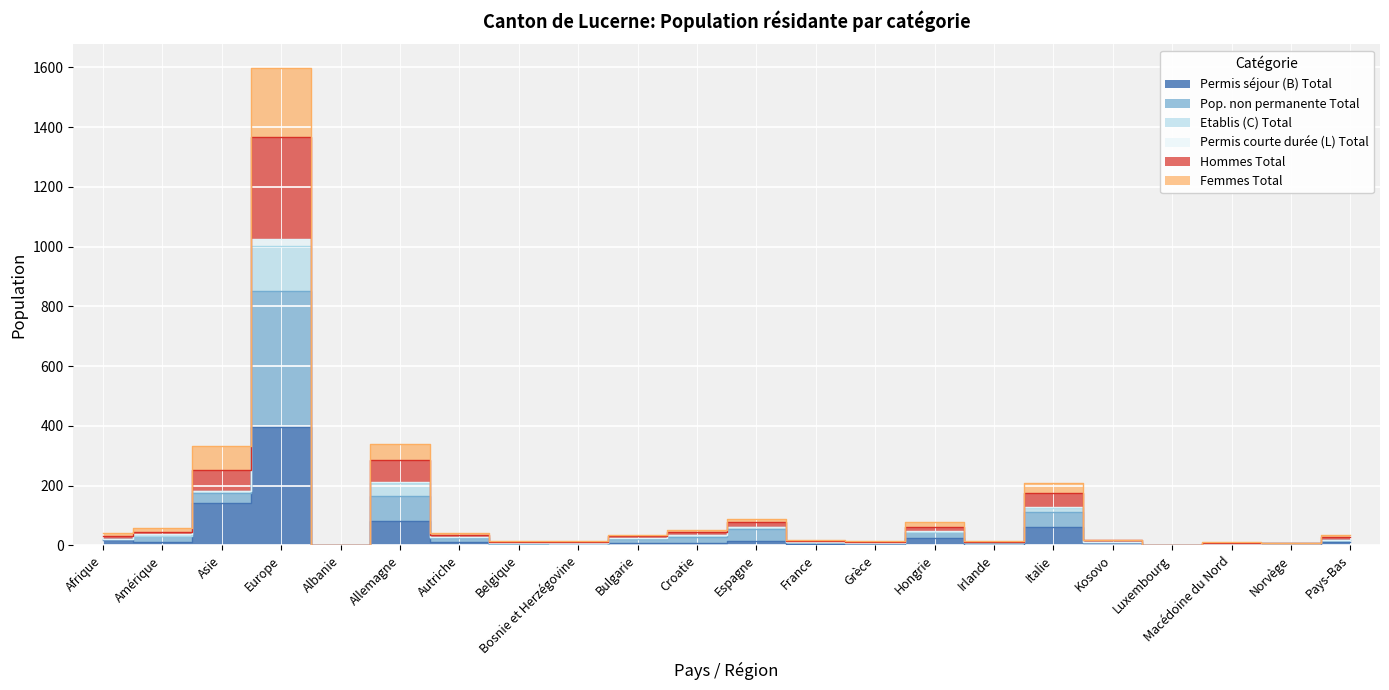

What is the sum of all Permis séjour (B) Total values?

816